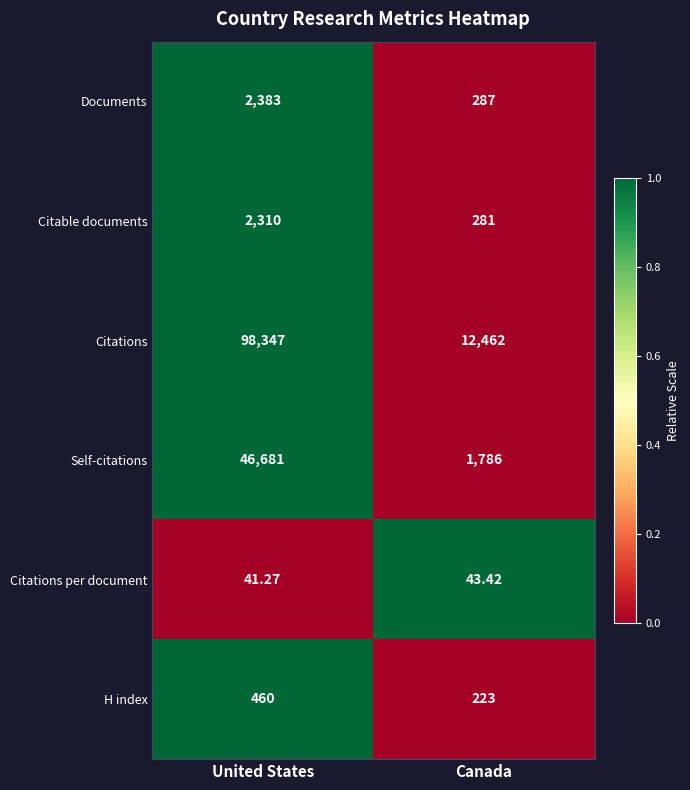

Where is Self-citations nearest to the value 24233?

Canada